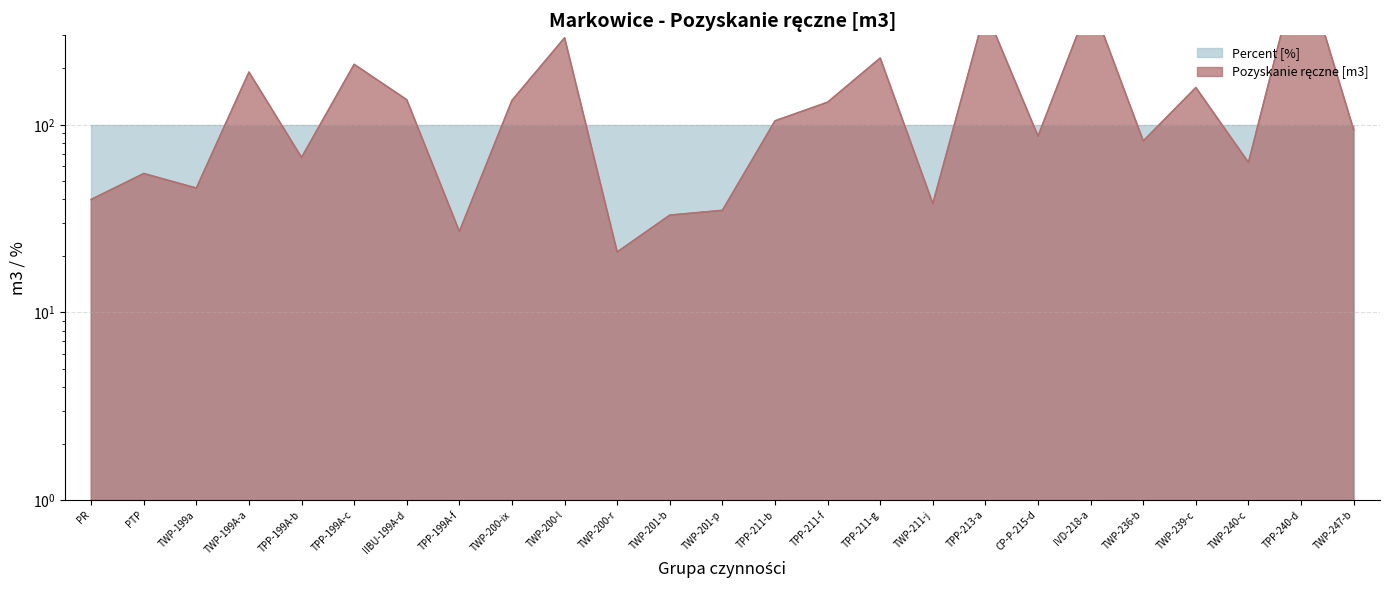

Is it true that the value at TWP-200-r is 21?

True